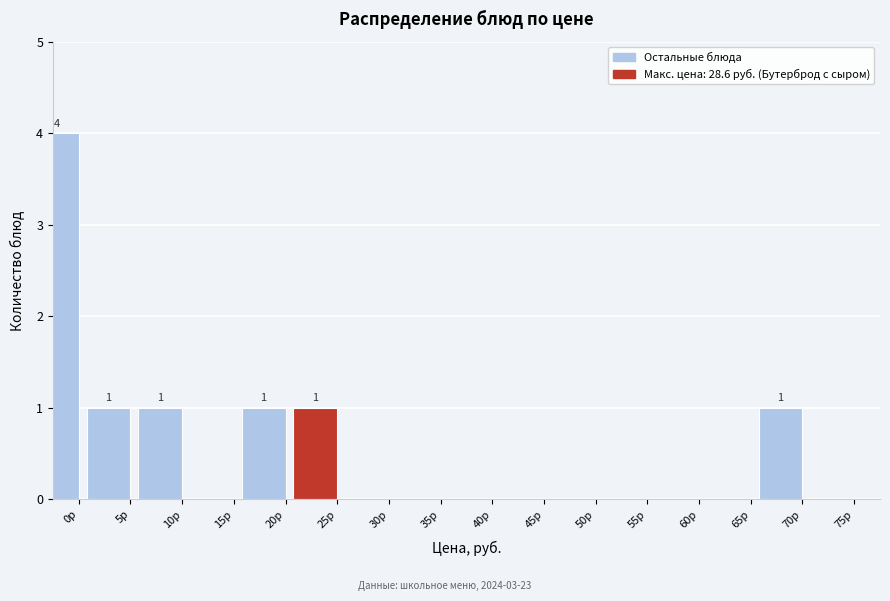

Reading left to right, extract all data points from this chart.

0р=4	5р=1	10р=1	15р=0	20р=1	25р=1	30р=0	35р=0	40р=0	45р=0	50р=0	55р=0	60р=0	65р=0	70р=1	75р=0